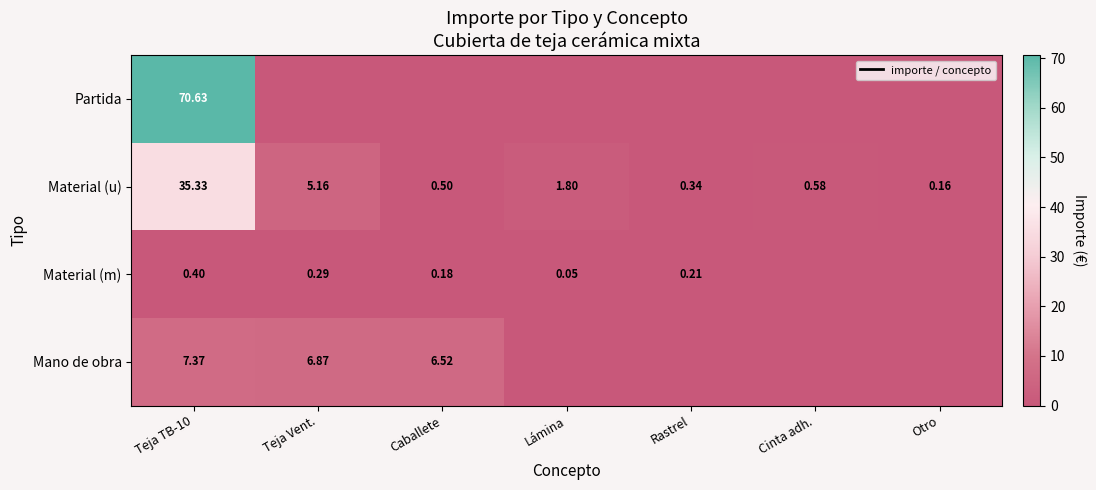

Is the value of Mano de obra at Caballete greater than the value of Partida at Teja TB-10?

No